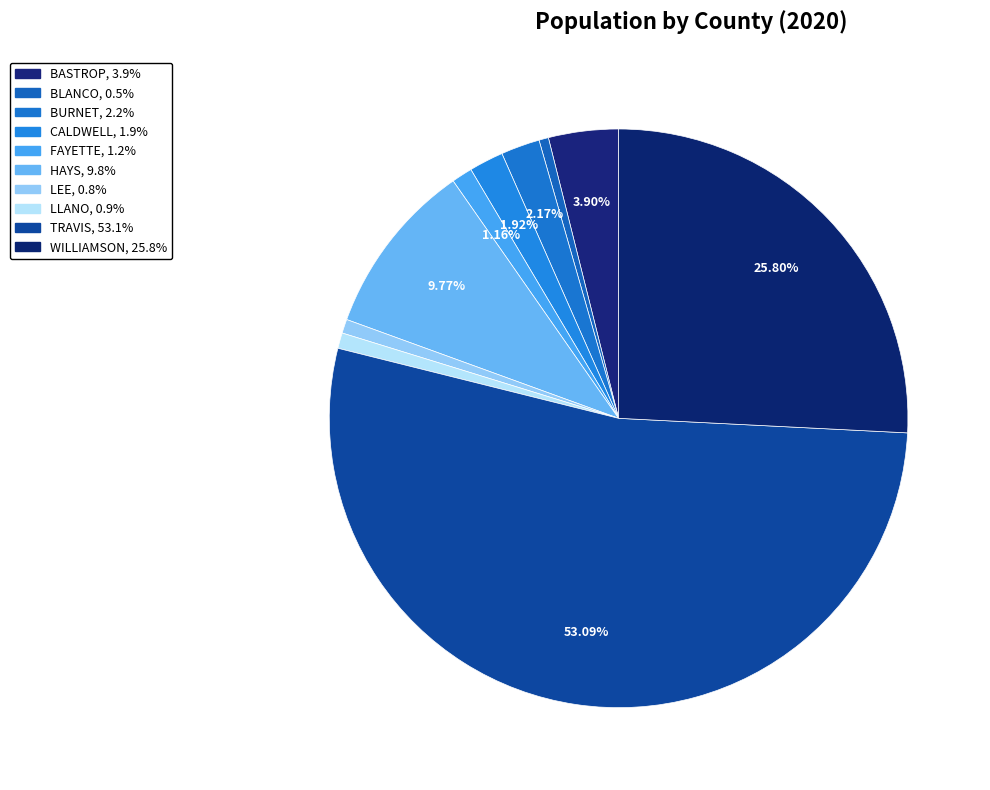

Count the number of slices in the pie.

10